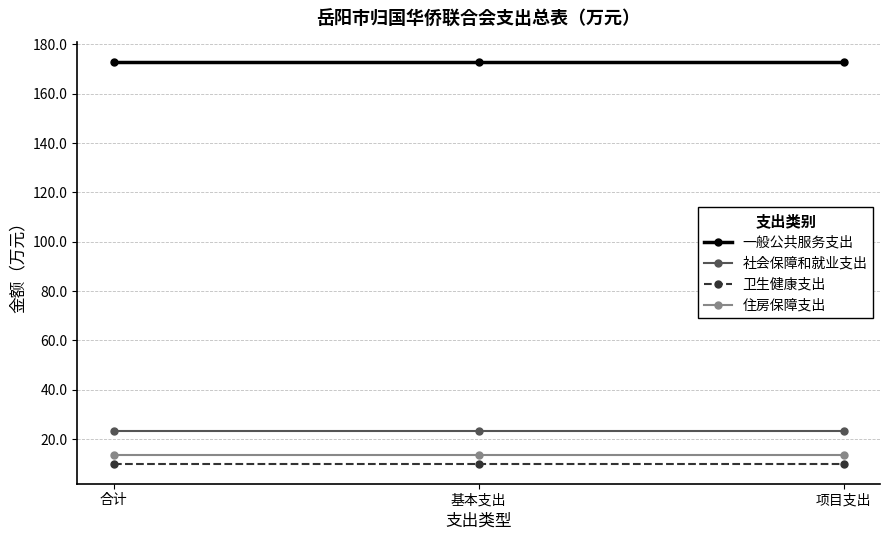

What is the lowest value of the 住房保障支出 series?

13.4